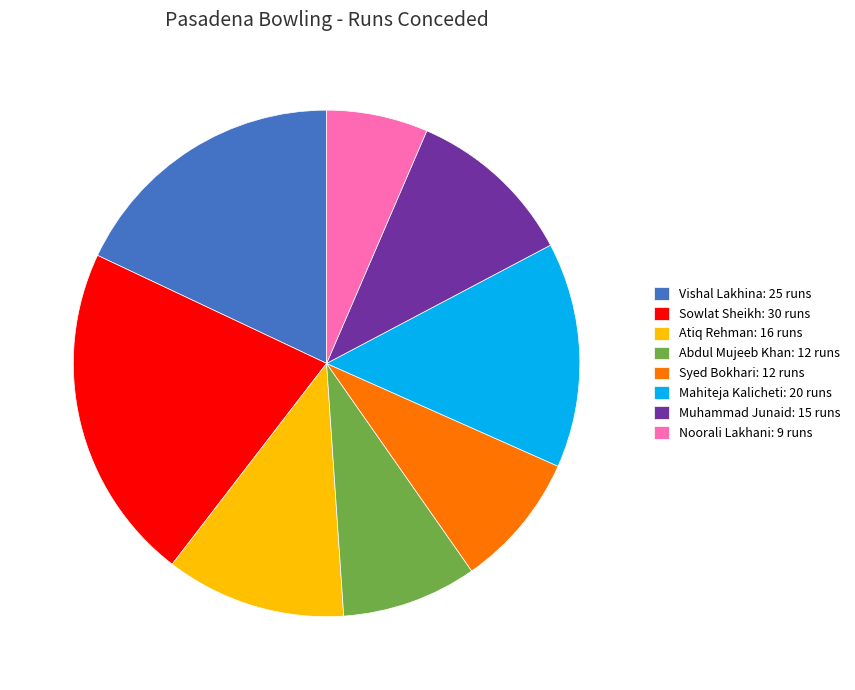

Is it true that Sowlat Sheikh: 30 runs is 22% of the pie?

True